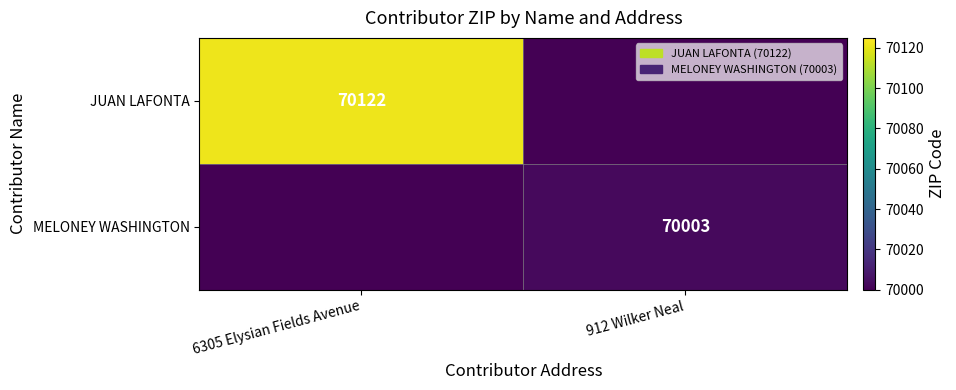

Is the value of MELONEY WASHINGTON at 912 Wilker Neal greater than the value of JUAN LAFONTA at 6305 Elysian Fields Avenue?

No